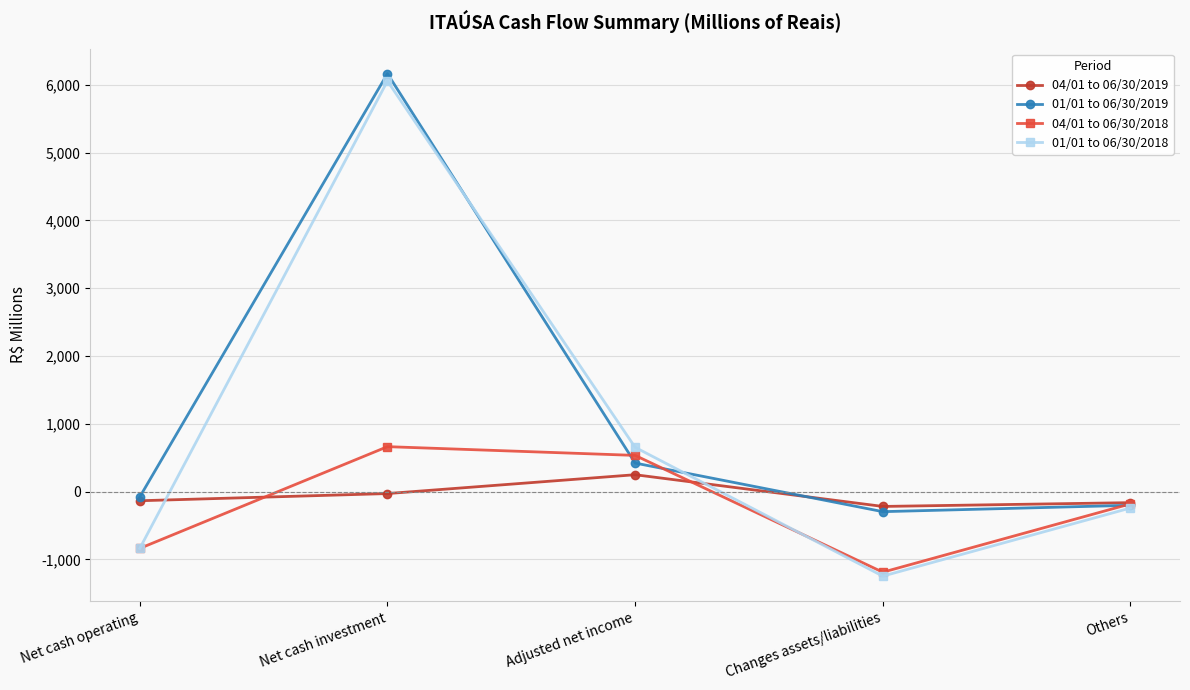

What is the sum of the 01/01 to 06/30/2019 values at Changes assets/liabilities and Adjusted net income?

123